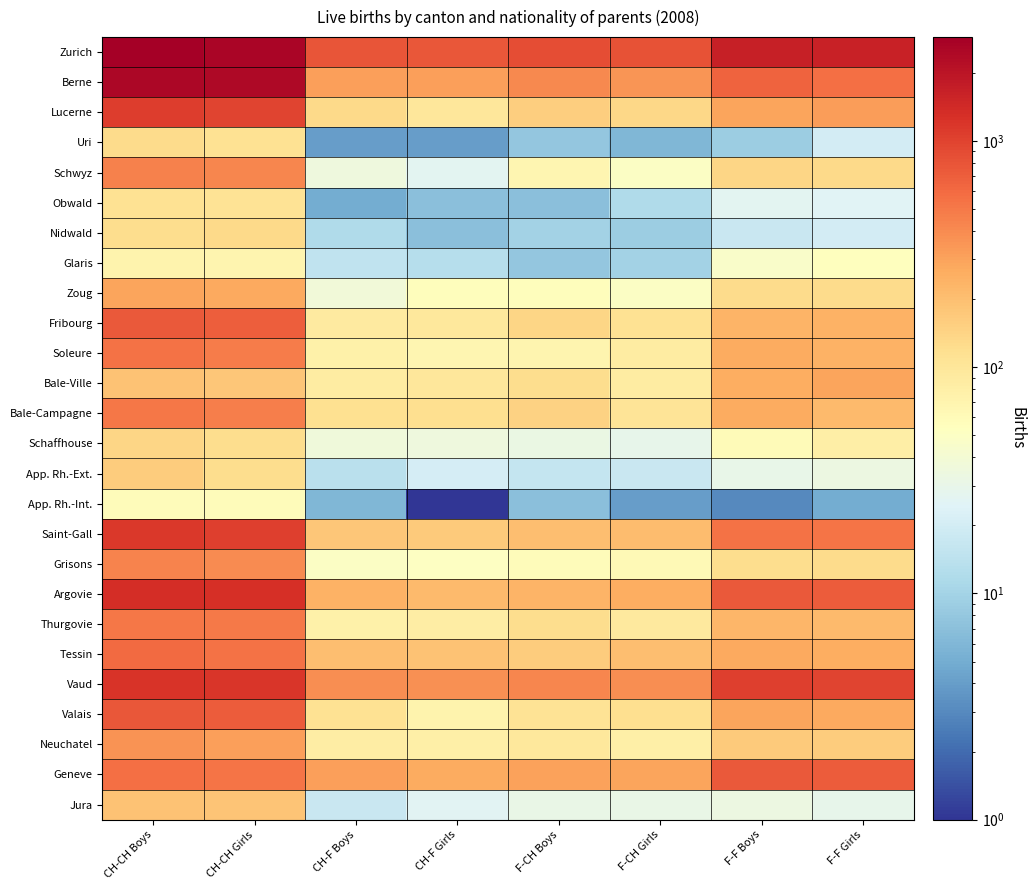

Reading left to right, what are all the values shown in this chart?

Zurich: CH-CH Boys=2884	CH-CH Girls=2583	CH-F Boys=797	CH-F Girls=761	F-CH Boys=878	F-CH Girls=821	F-F Boys=1652	F-F Girls=1646
Berne: CH-CH Boys=2482	CH-CH Girls=2413	CH-F Boys=315	CH-F Girls=310	F-CH Boys=417	F-CH Girls=356	F-F Boys=653	F-F Girls=561
Lucerne: CH-CH Boys=1099	CH-CH Girls=986	CH-F Boys=132	CH-F Girls=98	F-CH Boys=159	F-CH Girls=135	F-F Boys=289	F-F Girls=317
Uri: CH-CH Boys=127	CH-CH Girls=111	CH-F Boys=4	CH-F Girls=4	F-CH Boys=8	F-CH Girls=6	F-F Boys=9	F-F Girls=20
Schwyz: CH-CH Boys=453	CH-CH Girls=428	CH-F Boys=35	CH-F Girls=27	F-CH Boys=68	F-CH Girls=49	F-F Boys=139	F-F Girls=132
Obwald: CH-CH Boys=110	CH-CH Girls=108	CH-F Boys=5	CH-F Girls=7	F-CH Boys=7	F-CH Girls=12	F-F Boys=27	F-F Girls=25
Nidwald: CH-CH Boys=121	CH-CH Girls=129	CH-F Boys=12	CH-F Girls=7	F-CH Boys=10	F-CH Girls=9	F-F Boys=17	F-F Girls=20
Glaris: CH-CH Boys=73	CH-CH Girls=69	CH-F Boys=15	CH-F Girls=13	F-CH Boys=8	F-CH Girls=10	F-F Boys=47	F-F Girls=54
Zoug: CH-CH Boys=293	CH-CH Girls=276	CH-F Boys=38	CH-F Girls=57	F-CH Boys=57	F-CH Girls=49	F-F Boys=128	F-F Girls=125
Fribourg: CH-CH Boys=753	CH-CH Girls=693	CH-F Boys=91	CH-F Girls=97	F-CH Boys=140	F-CH Girls=112	F-F Boys=239	F-F Girls=245
Soleure: CH-CH Boys=542	CH-CH Girls=487	CH-F Boys=78	CH-F Girls=67	F-CH Boys=71	F-CH Girls=86	F-F Boys=267	F-F Girls=244
Bale-Ville: CH-CH Boys=187	CH-CH Girls=179	CH-F Boys=86	CH-F Girls=98	F-CH Boys=121	F-CH Girls=86	F-F Boys=257	F-F Girls=292
Bale-Campagne: CH-CH Boys=505	CH-CH Girls=471	CH-F Boys=114	CH-F Girls=117	F-CH Boys=148	F-CH Girls=104	F-F Boys=265	F-F Girls=217
Schaffhouse: CH-CH Boys=137	CH-CH Girls=121	CH-F Boys=36	CH-F Girls=35	F-CH Boys=32	F-CH Girls=29	F-F Boys=60	F-F Girls=81
App. Rh.-Ext.: CH-CH Boys=163	CH-CH Girls=121	CH-F Boys=14	CH-F Girls=21	F-CH Boys=16	F-CH Girls=17	F-F Boys=30	F-F Girls=33
App. Rh.-Int.: CH-CH Boys=58	CH-CH Girls=58	CH-F Boys=6	CH-F Girls=1	F-CH Boys=7	F-CH Girls=4	F-F Boys=3	F-F Girls=5
Saint-Gall: CH-CH Boys=1147	CH-CH Girls=1058	CH-F Boys=180	CH-F Girls=169	F-CH Boys=203	F-CH Girls=206	F-F Boys=543	F-F Girls=533
Grisons: CH-CH Boys=443	CH-CH Girls=403	CH-F Boys=50	CH-F Girls=51	F-CH Boys=58	F-CH Girls=61	F-F Boys=124	F-F Girls=125
Argovie: CH-CH Boys=1366	CH-CH Girls=1294	CH-F Boys=242	CH-F Girls=212	F-CH Boys=238	F-CH Girls=258	F-F Boys=734	F-F Girls=712
Thurgovie: CH-CH Boys=516	CH-CH Girls=500	CH-F Boys=76	CH-F Girls=85	F-CH Boys=121	F-CH Girls=93	F-F Boys=231	F-F Girls=217
Tessin: CH-CH Boys=596	CH-CH Girls=554	CH-F Boys=199	CH-F Girls=187	F-CH Boys=160	F-CH Girls=202	F-F Boys=274	F-F Girls=258
Vaud: CH-CH Boys=1210	CH-CH Girls=1196	CH-F Boys=387	CH-F Girls=372	F-CH Boys=425	F-CH Girls=387	F-F Boys=1041	F-F Girls=978
Valais: CH-CH Boys=770	CH-CH Girls=712	CH-F Boys=113	CH-F Girls=73	F-CH Boys=107	F-CH Girls=118	F-F Boys=290	F-F Girls=279
Neuchatel: CH-CH Boys=367	CH-CH Girls=307	CH-F Boys=85	CH-F Girls=80	F-CH Boys=97	F-CH Girls=79	F-F Boys=169	F-F Girls=161
Geneve: CH-CH Boys=555	CH-CH Girls=522	CH-F Boys=313	CH-F Girls=263	F-CH Boys=305	F-CH Girls=294	F-F Boys=735	F-F Girls=727
Jura: CH-CH Boys=188	CH-CH Girls=184	CH-F Boys=17	CH-F Girls=26	F-CH Boys=31	F-CH Girls=31	F-F Boys=33	F-F Girls=29